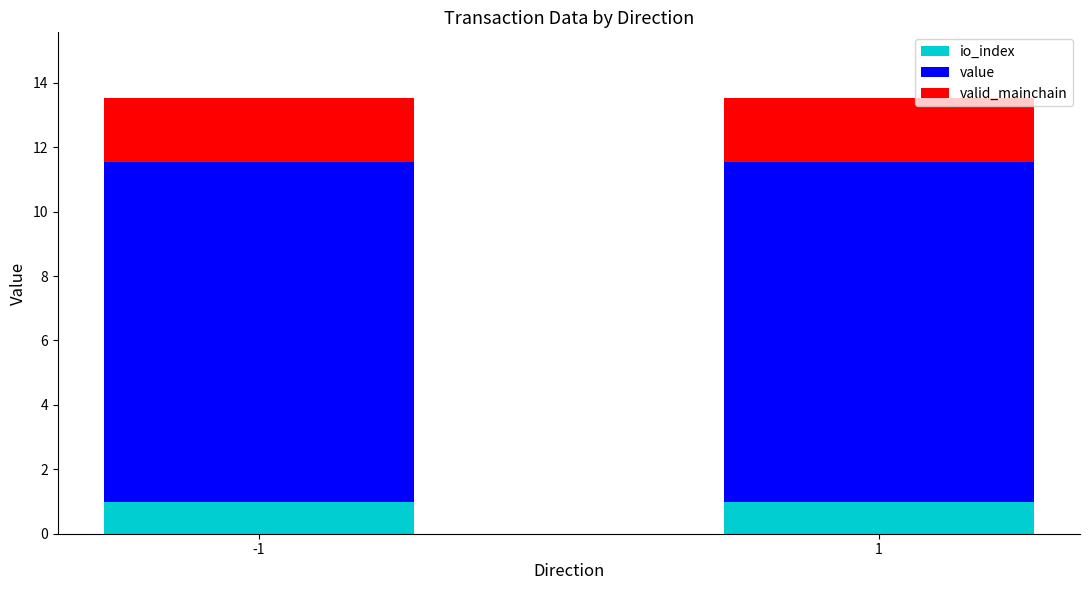

Is it true that io_index equals 1.0 at -1?

True